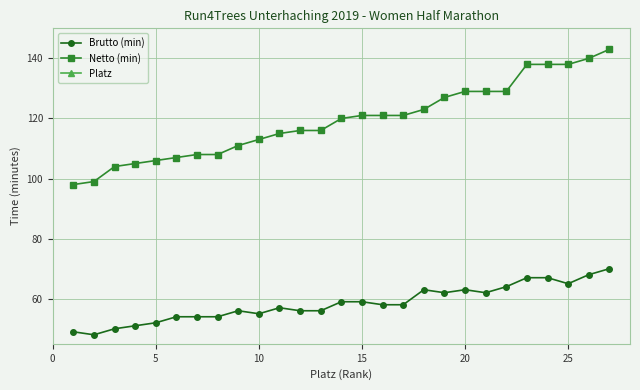

How many data points in Platz are less than 14?

13